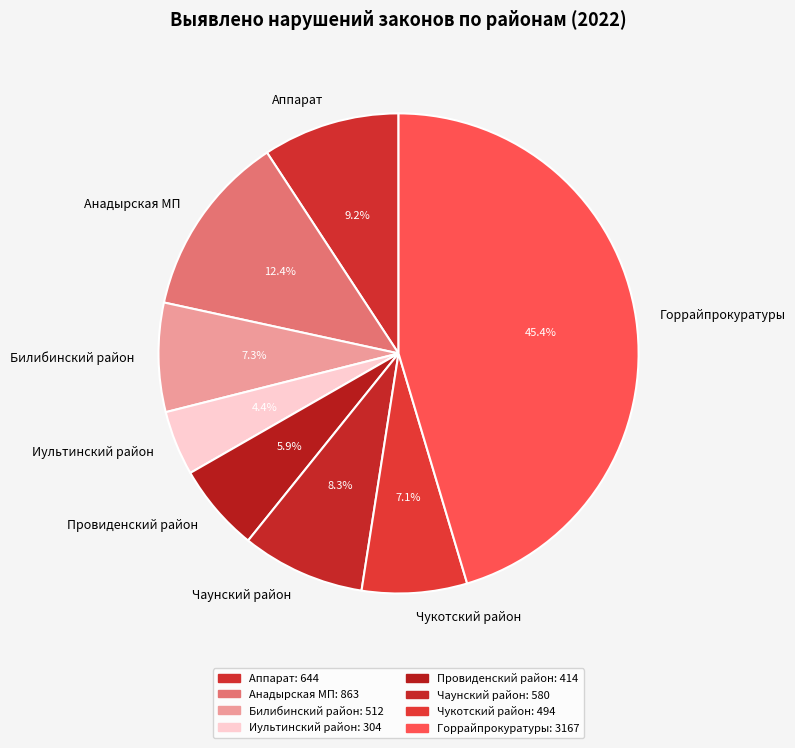

Which has a higher value, Чукотский район or Горрайпрокуратуры?

Горрайпрокуратуры